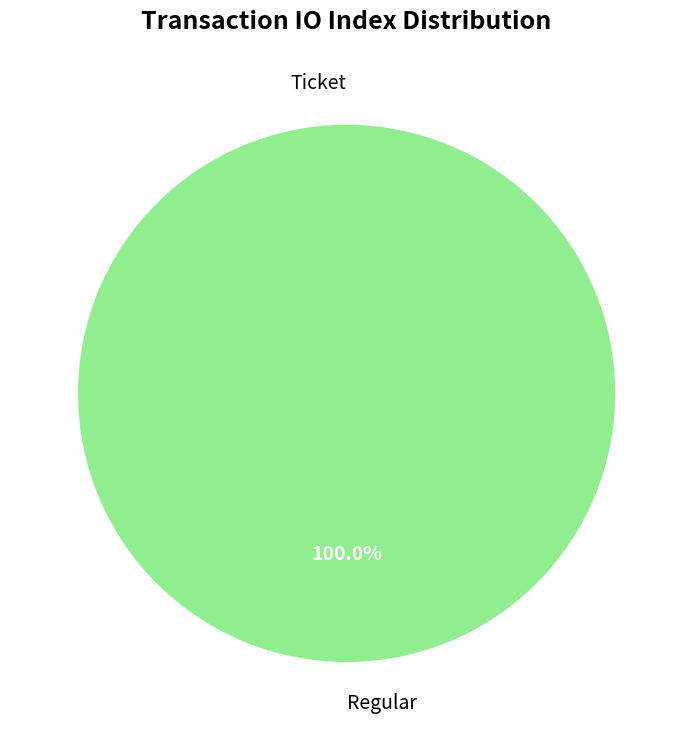

The Ticket slice represents 10% of the pie. True or false?

False